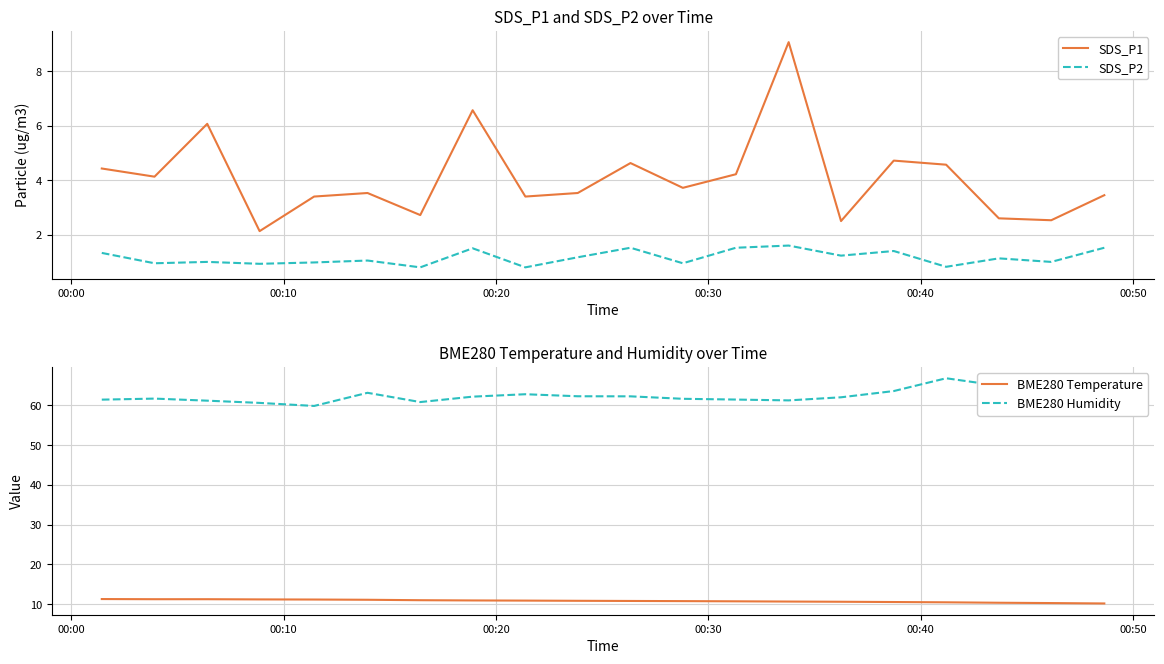

What is the lowest value of the BME280 Humidity series?

59.9